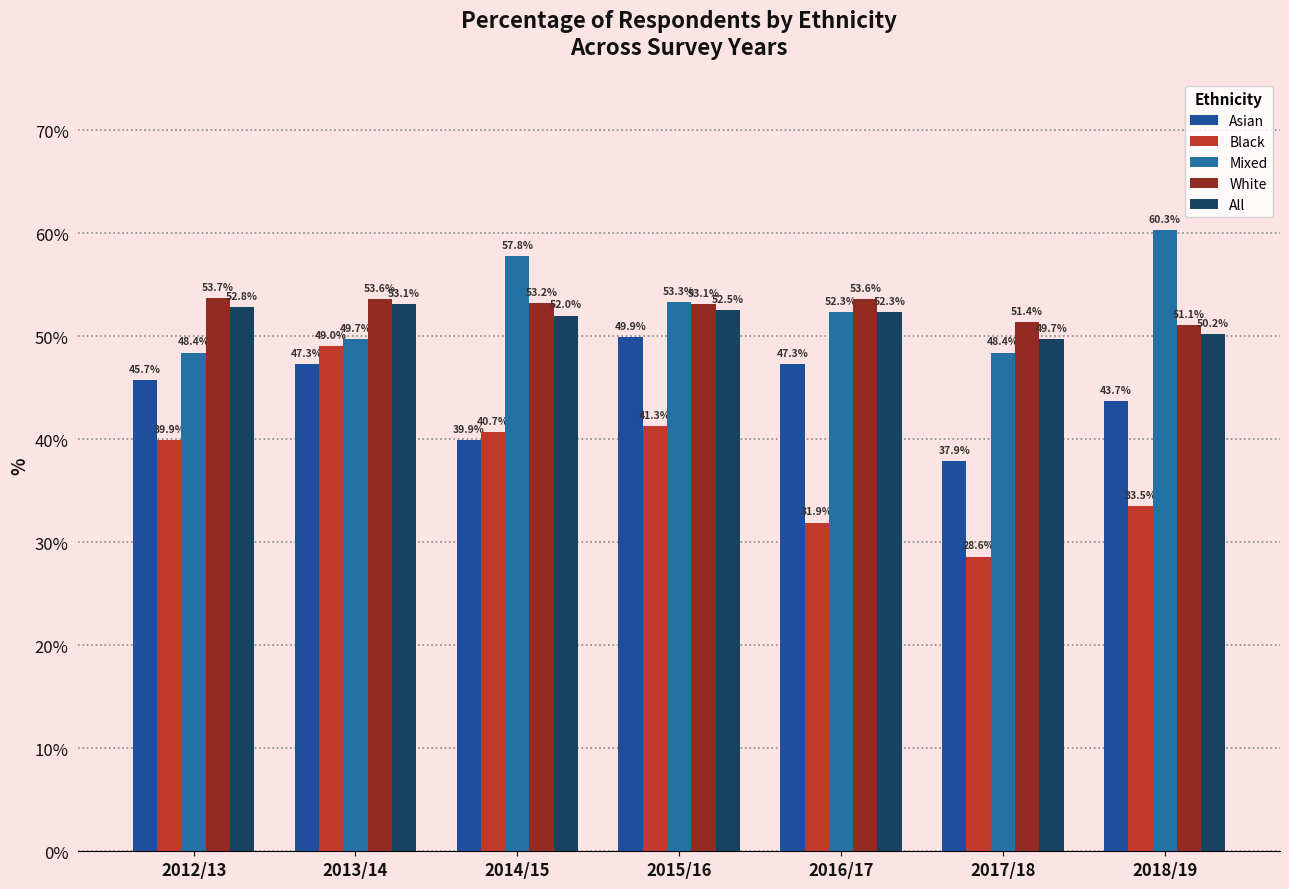

Which series has the largest total across all categories?

Mixed